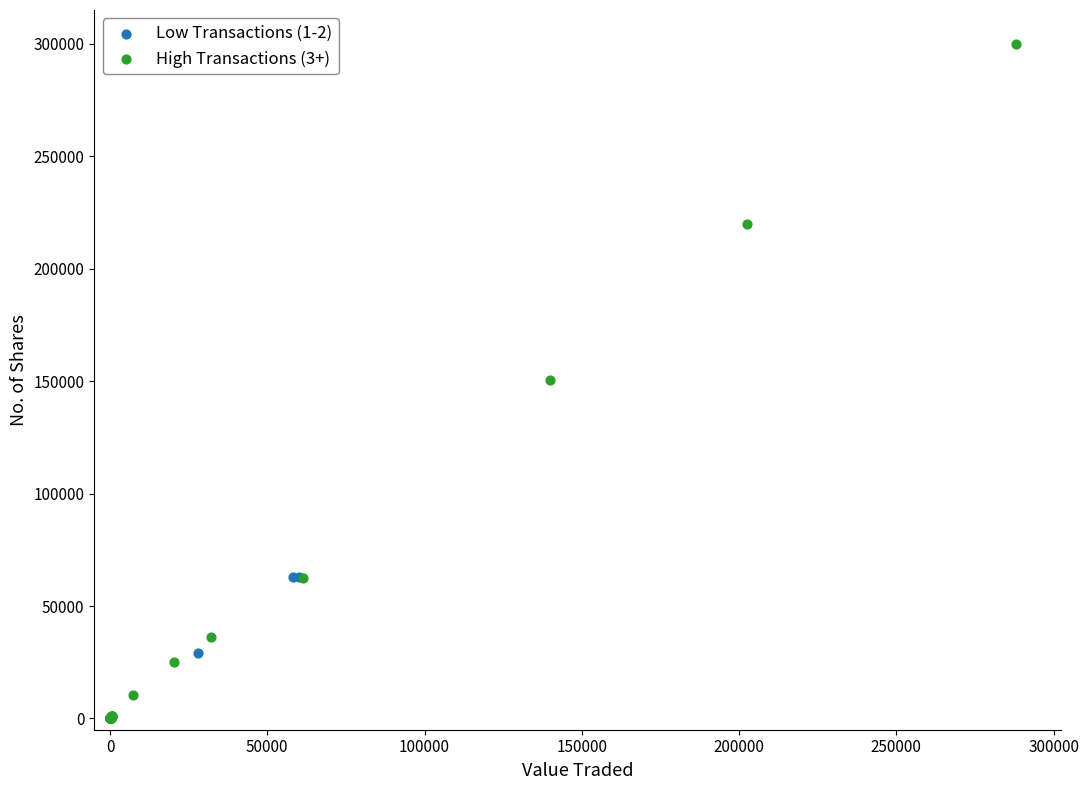

Which series has the largest Y range (max minus min)?

High Transactions (3+)